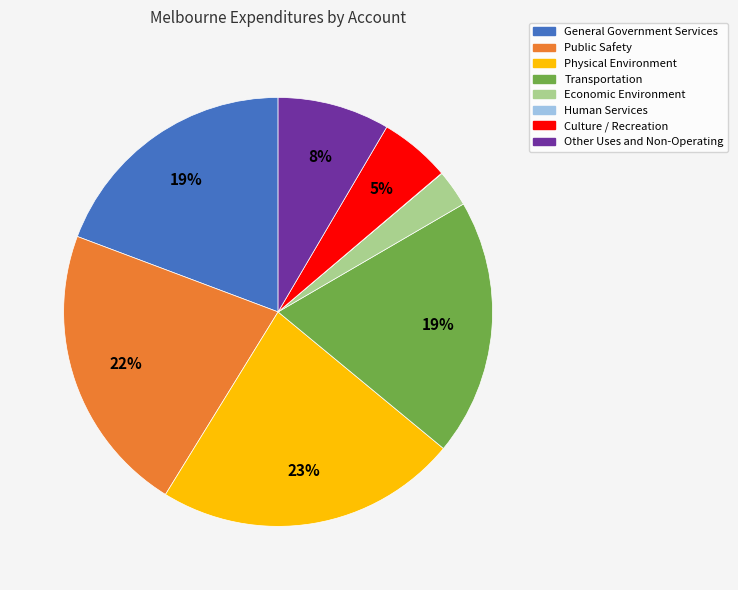

Is there any slice that represents more than half of the pie?

No